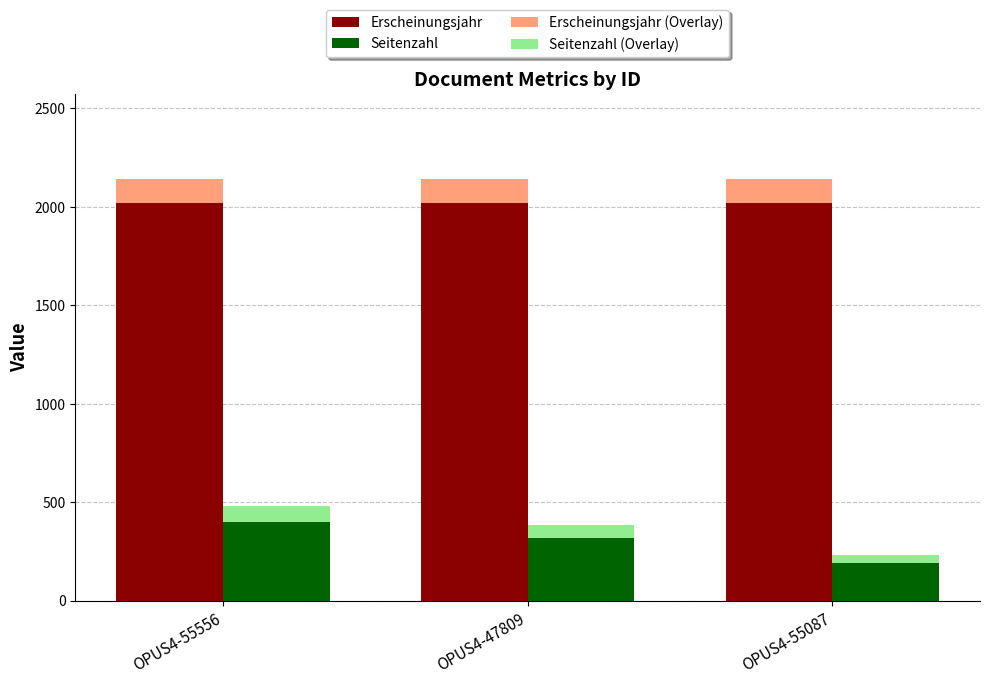

What is the label of the 1st bar from the right?

OPUS4-55087